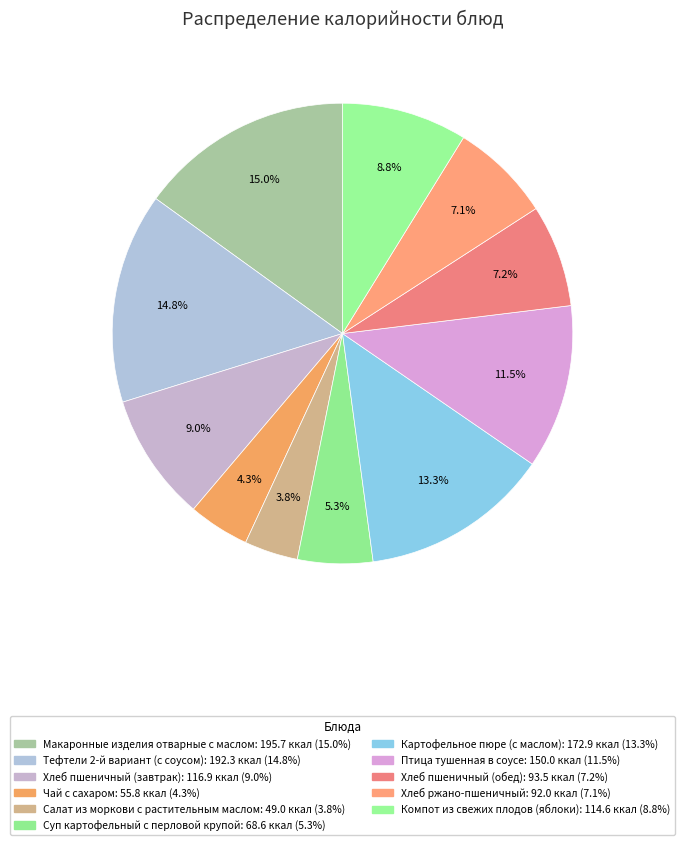

How many segments does this pie chart have?

11